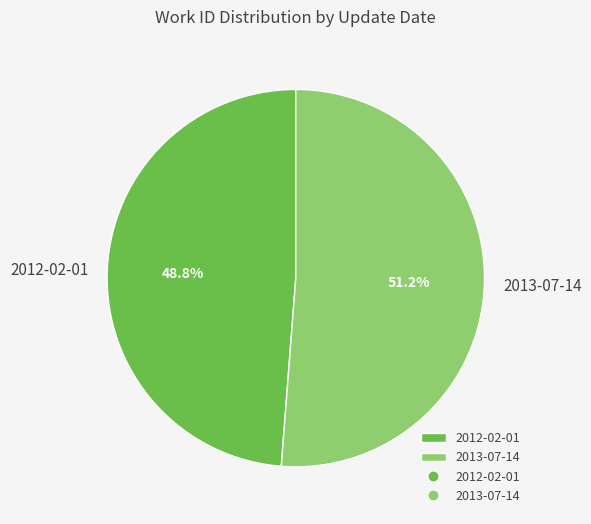

Which slice is the smallest?

2012-02-01